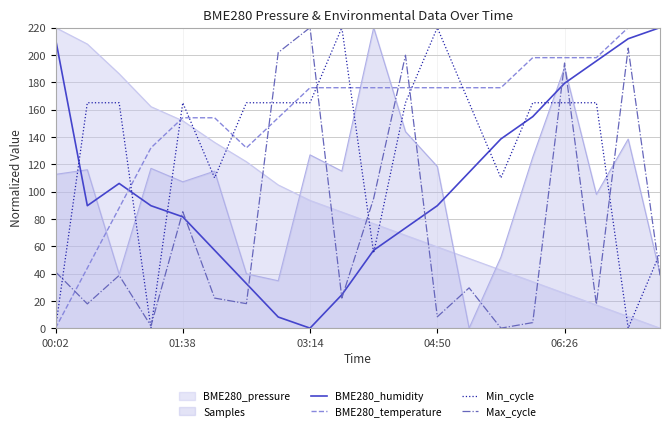

What is the difference between the second highest and second lowest values in the Max_cycle series?

203.4